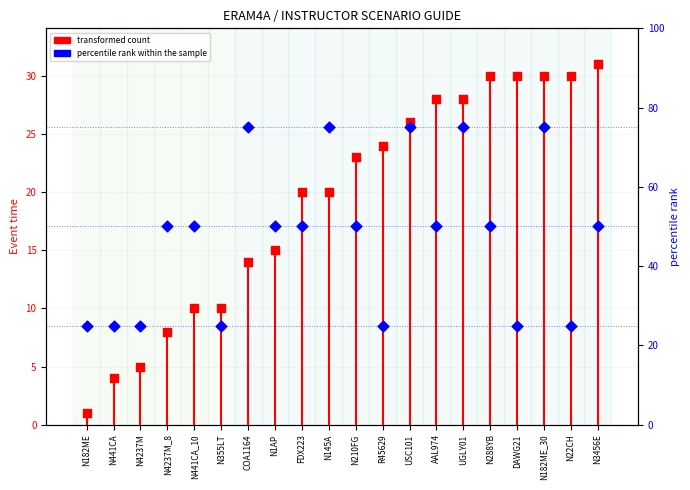

Which series contains the highest Y value?

percentile rank within the sample